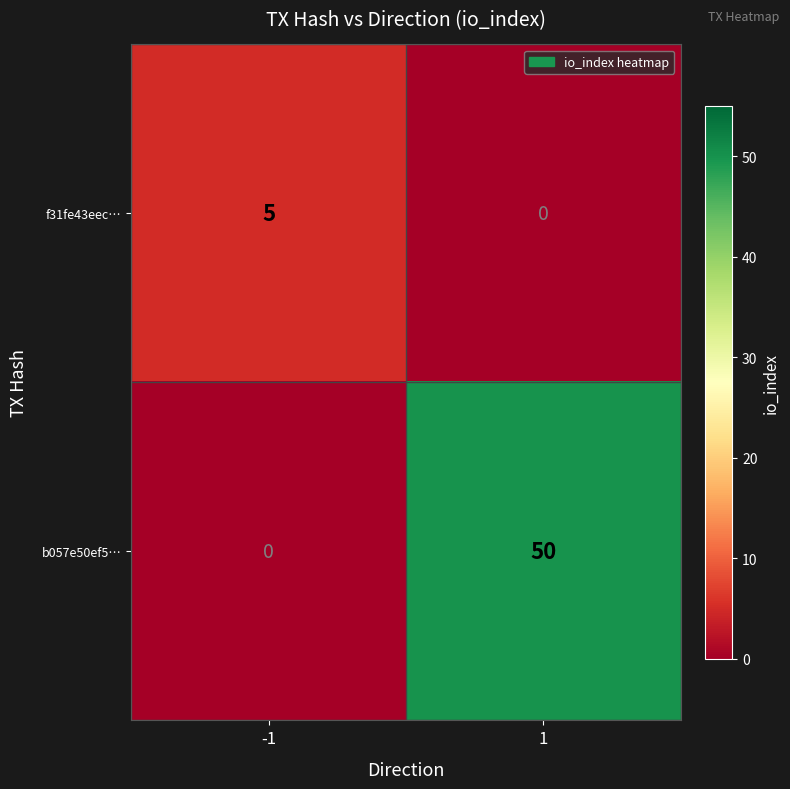

Reading left to right, extract all data points from this chart.

f31fe43eec…: 5	0
b057e50ef5…: 0	50